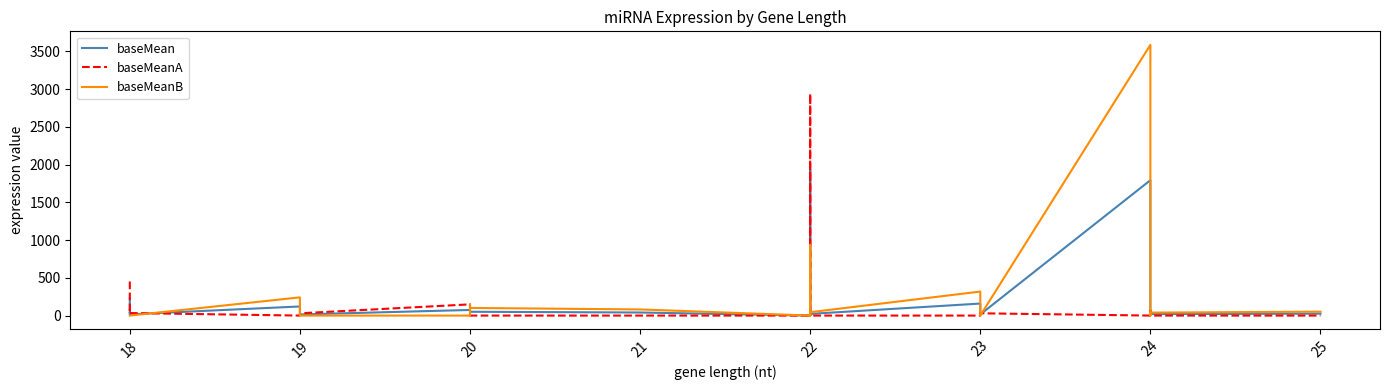

True or false: baseMeanB and baseMean cross at least once.

True